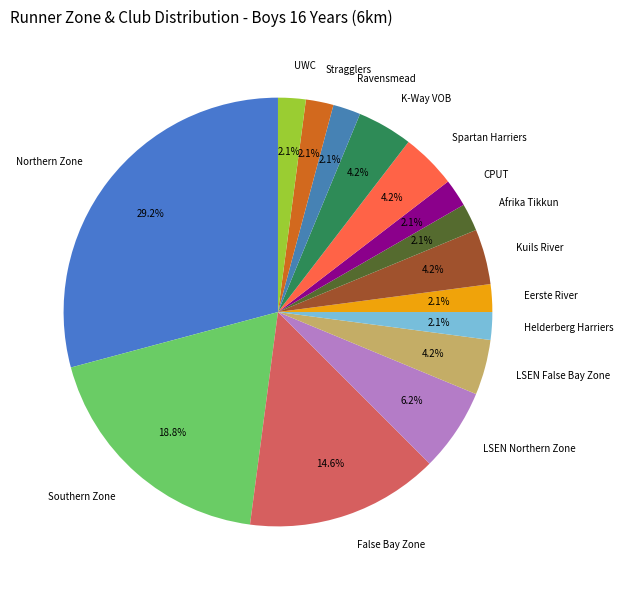

What is the ratio of the value at Eerste River to the value at Stragglers?

1.0